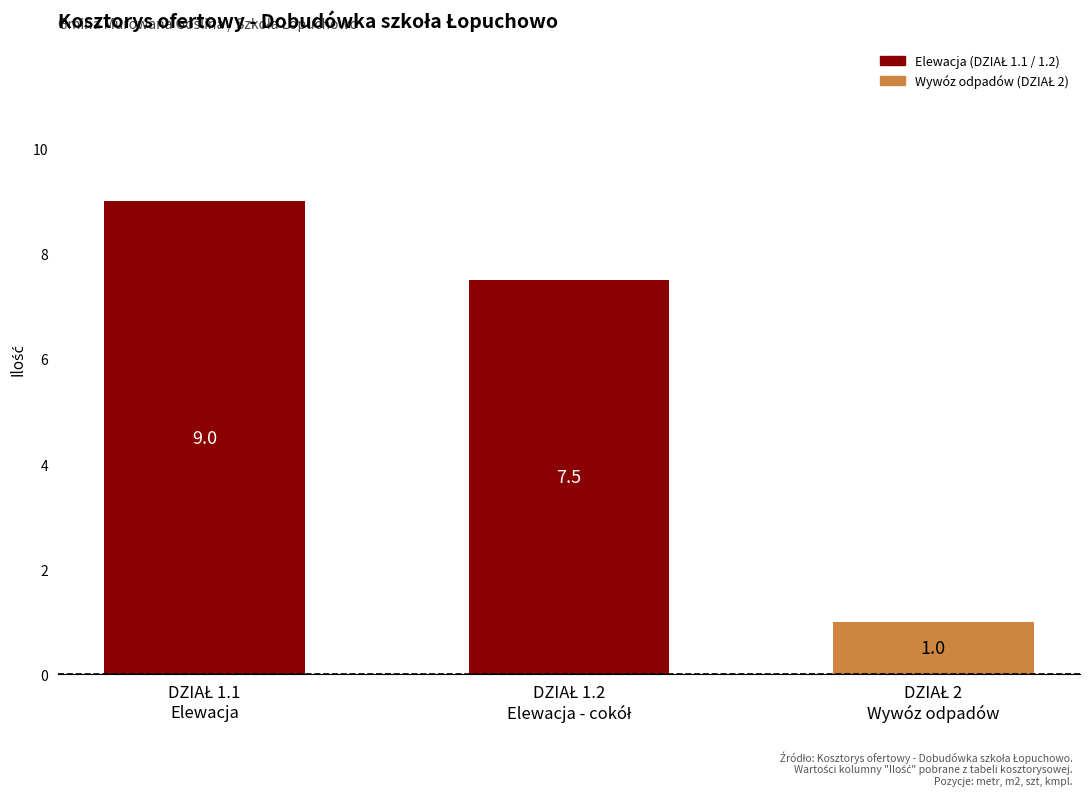

Reading right to left, transcribe all the data shown in this chart.

1.0	7.5	9.0